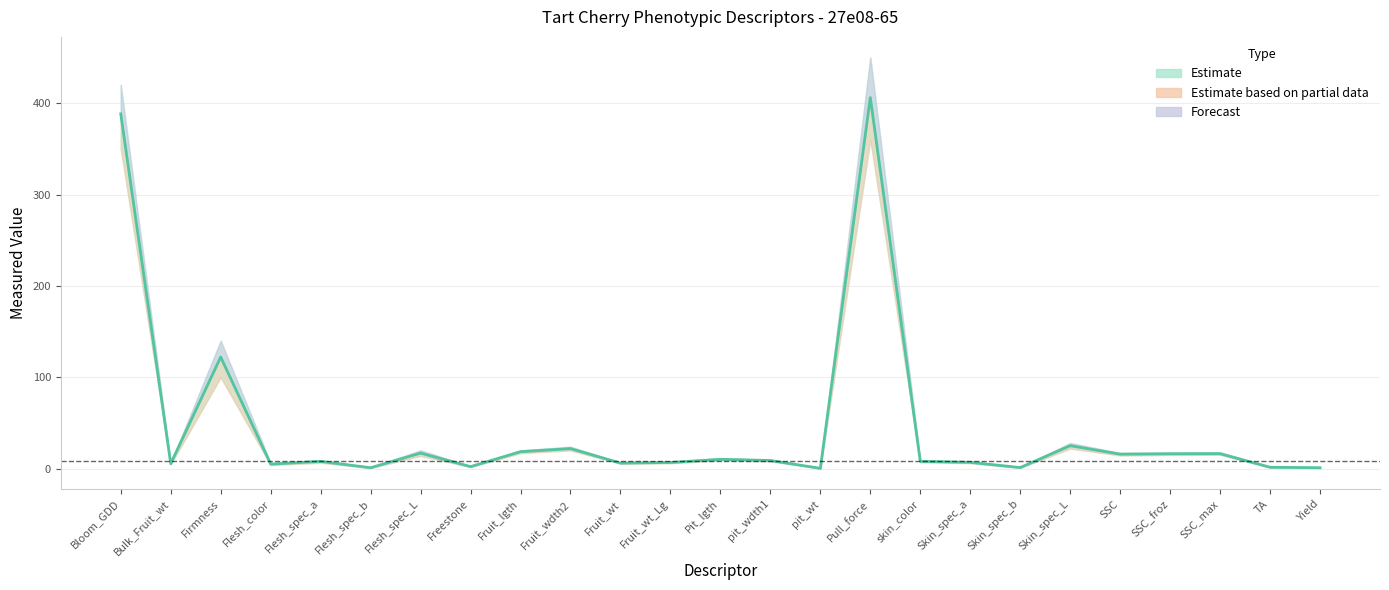

Rank the categories by Upper value from highest to lowest.

Pull_force, Bloom_GDD, Firmness, Skin_spec_L, Fruit_wdth2, Flesh_spec_L, Fruit_lgth, SSC_max, SSC_froz, SSC, Pit_lgth, pit_wdth1, Flesh_spec_a, skin_color, Skin_spec_a, Fruit_wt_Lg, Fruit_wt, Bulk_Fruit_wt, Flesh_color, Freestone, TA, Skin_spec_b, Flesh_spec_b, Yield, pit_wt